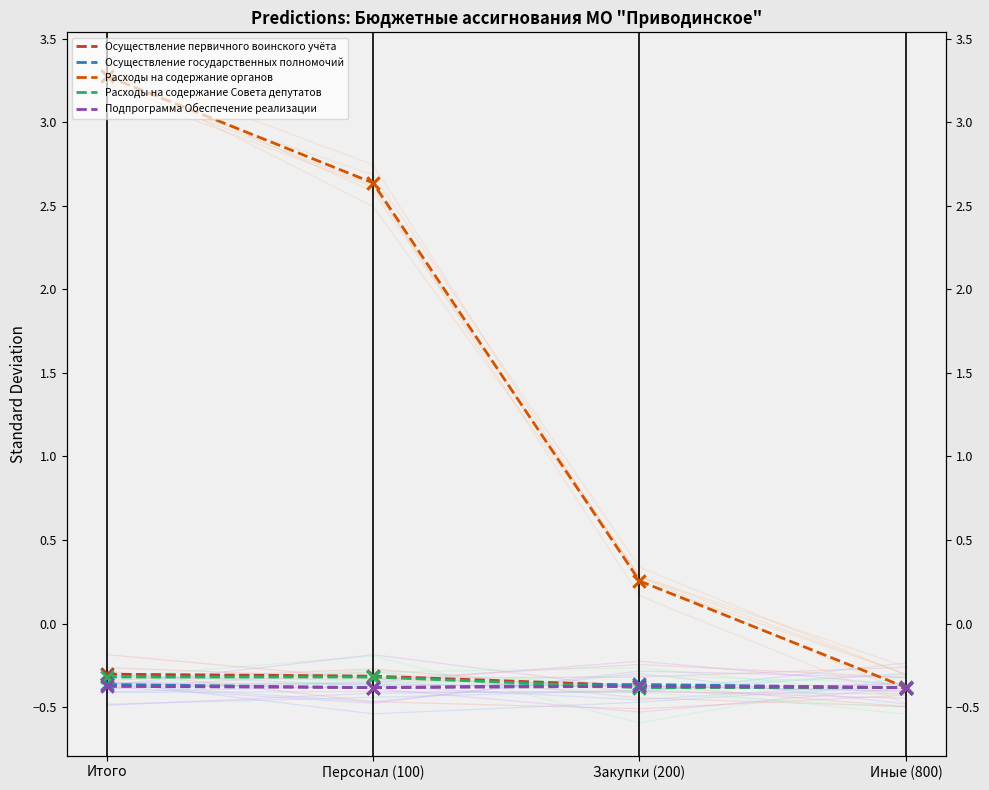

Which series contains the highest Y value?

Расходы на содержание органов